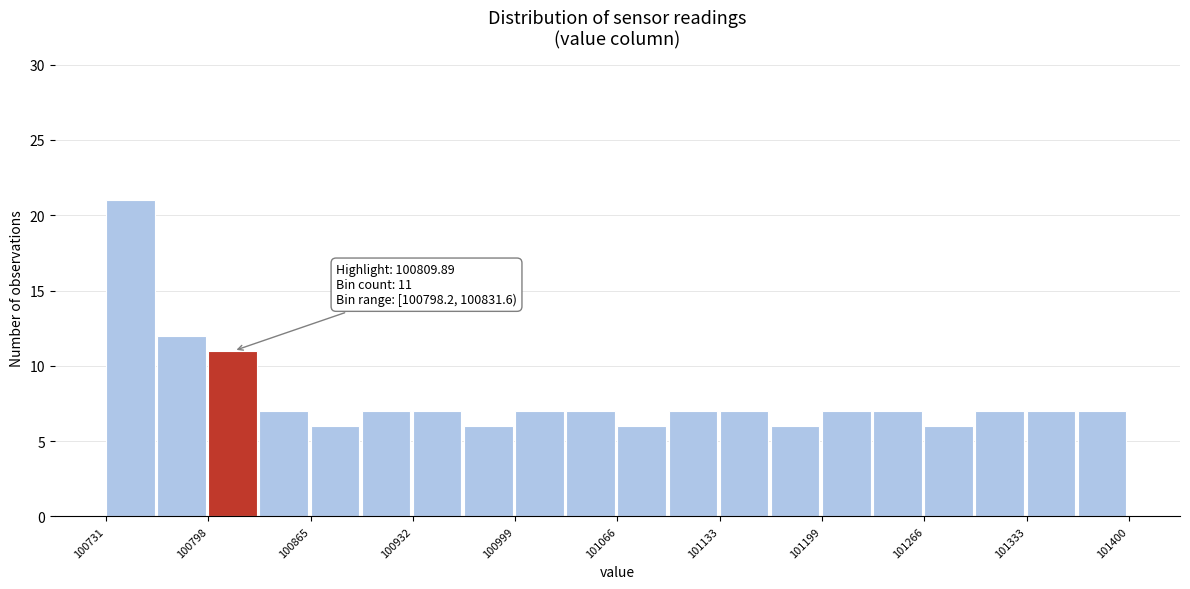

Read against the x-axis, roughly where is the centre of the tallest bar?

100750